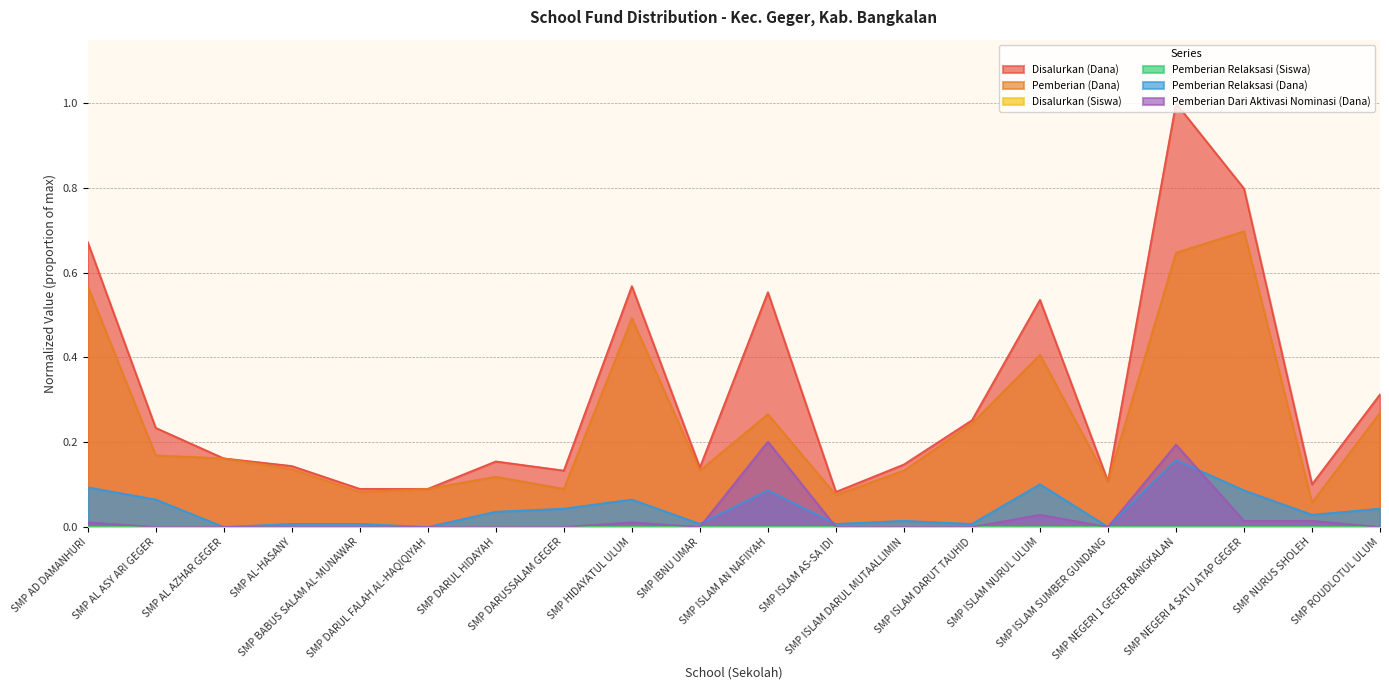

What is the label of the 15th point from the right?

SMP DARUL FALAH AL-HAQIQIYAH